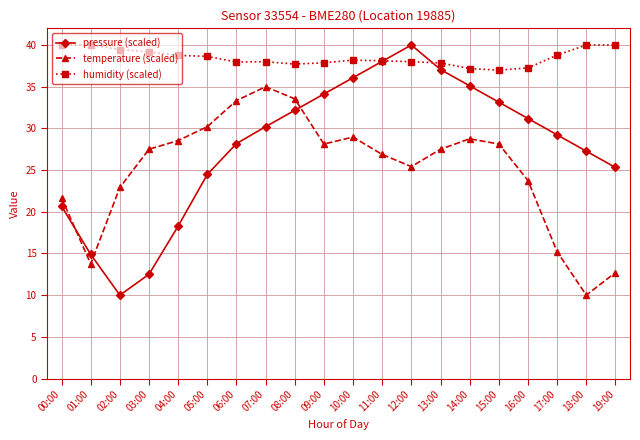

How many distinct data groups are displayed?

3